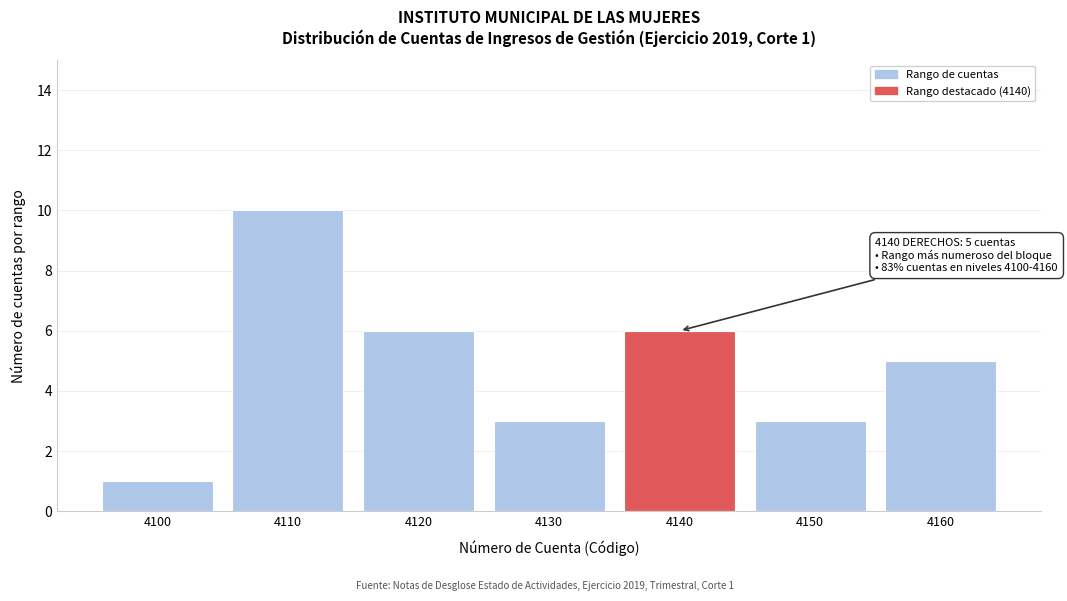

Reading left to right, transcribe all the data shown in this chart.

1	10	6	3	6	3	5